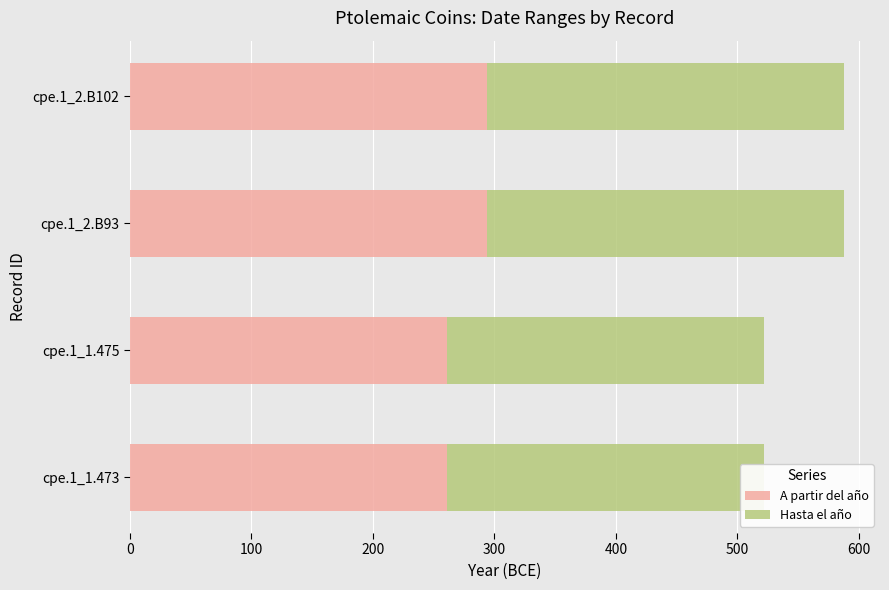

Is it true that A partir del año equals 294 at cpe.1_2.B102?

True